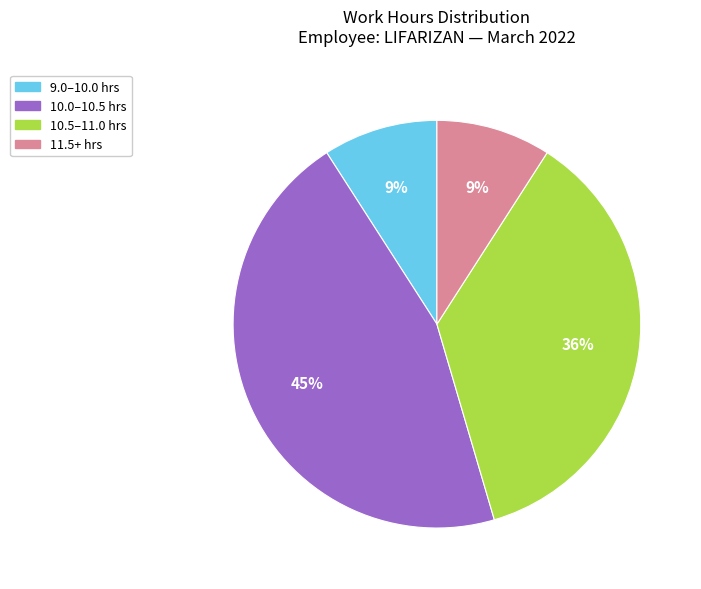

Does any single category account for the majority?

No